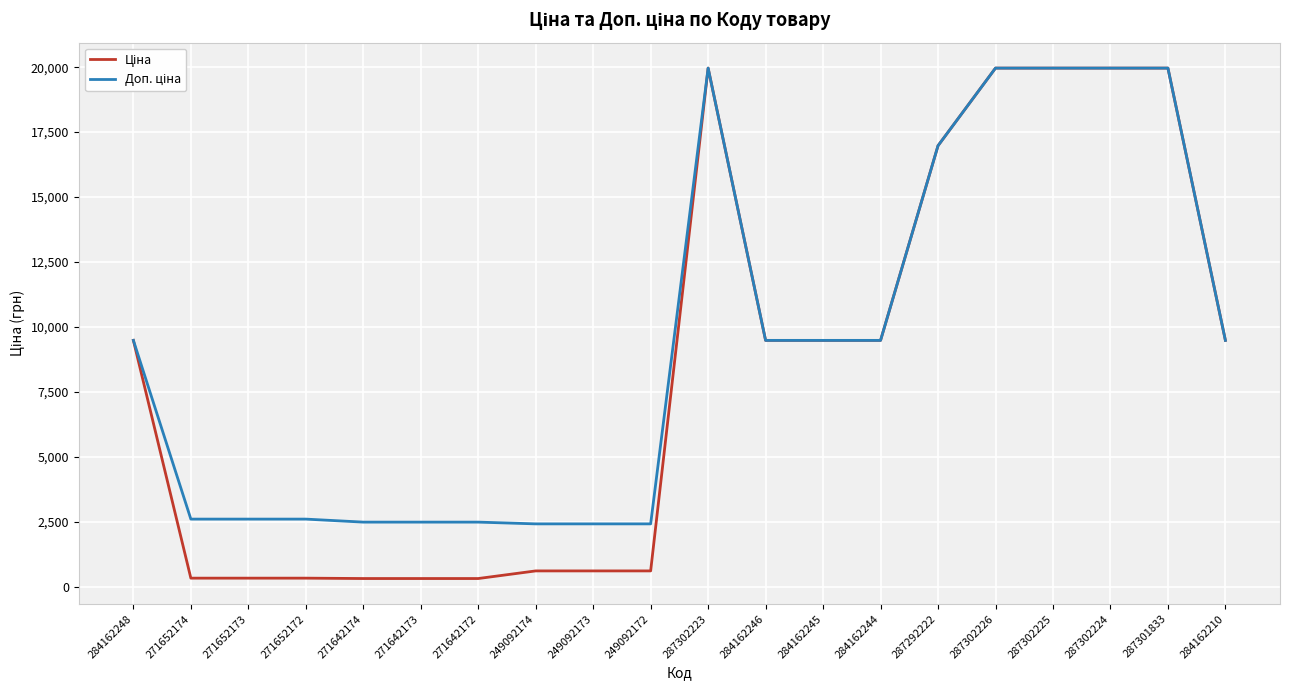

Does the chart display data point markers on the line(s)?

No